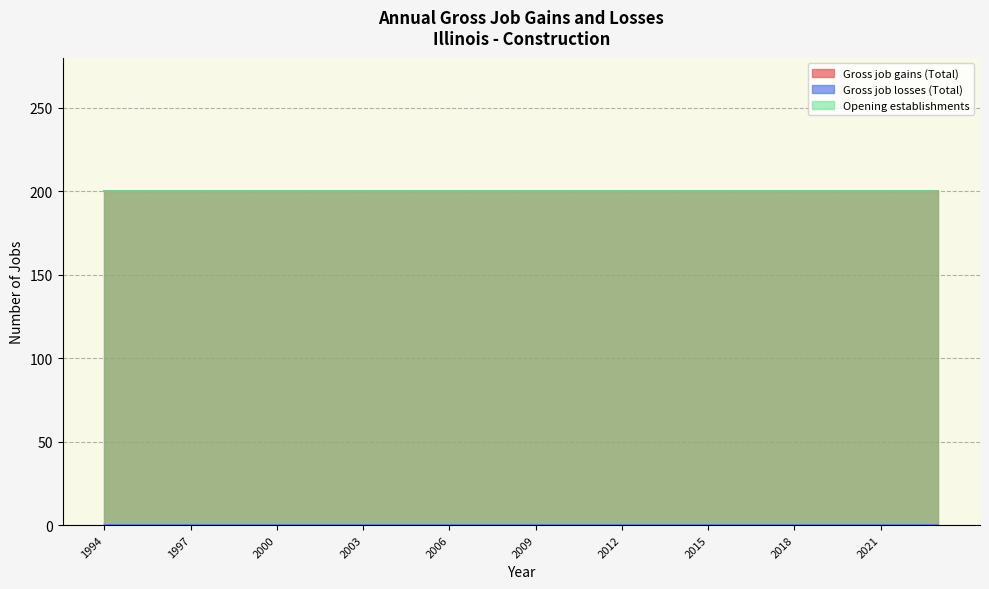

What is the value of the Gross job gains (Total) point at the 18th from the left?

200